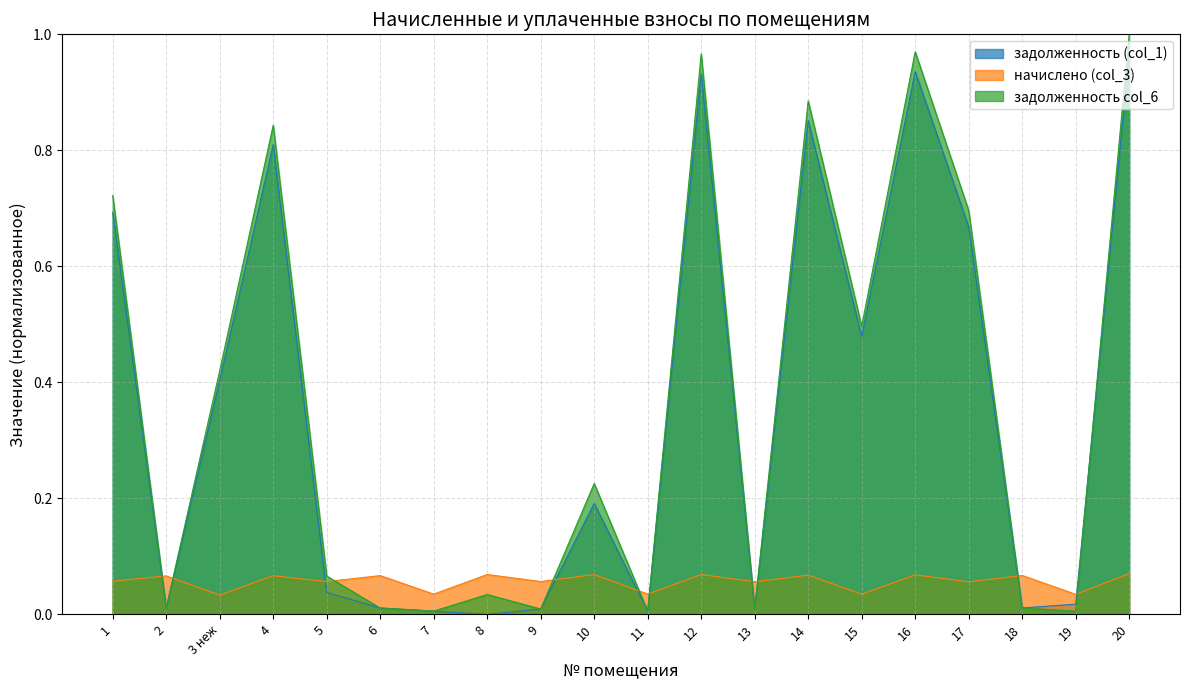

What is the total value across all series at 17?

1.4